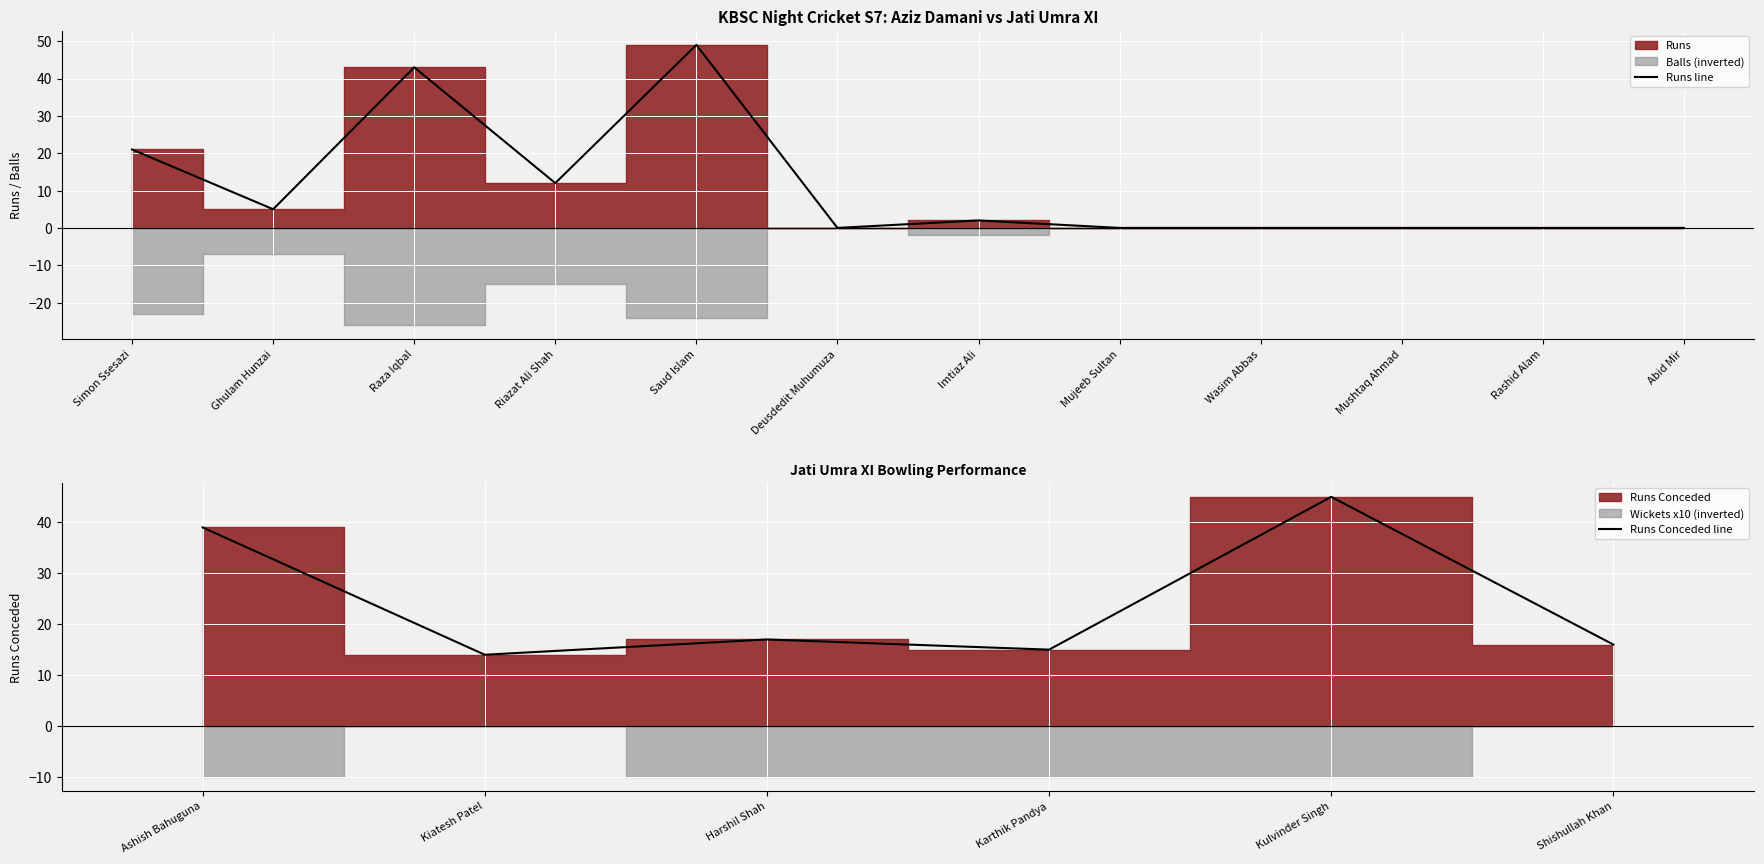

The chart shows a value of 0 at Rashid Alam. True or false?

True